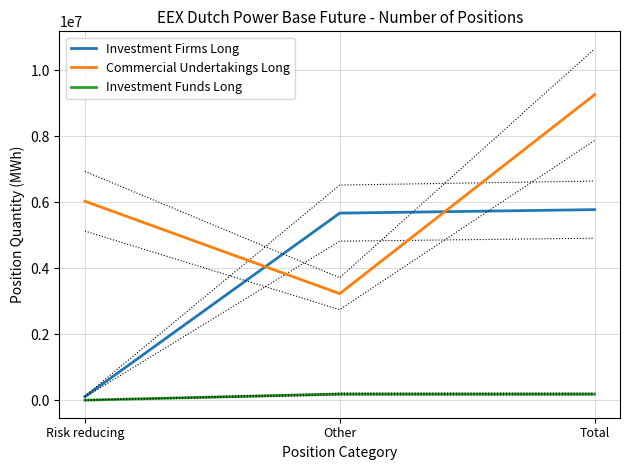

How many Commercial Undertakings Long values are between 3230280 and 9262755?

3